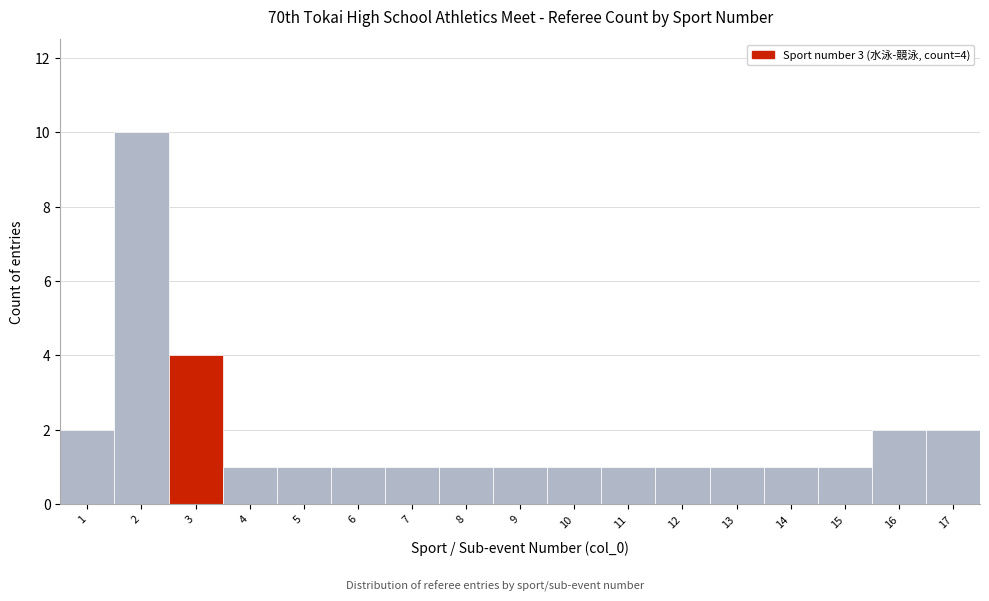

Reading left to right, transcribe all the data shown in this chart.

2	10	4	1	1	1	1	1	1	1	1	1	1	1	1	2	2